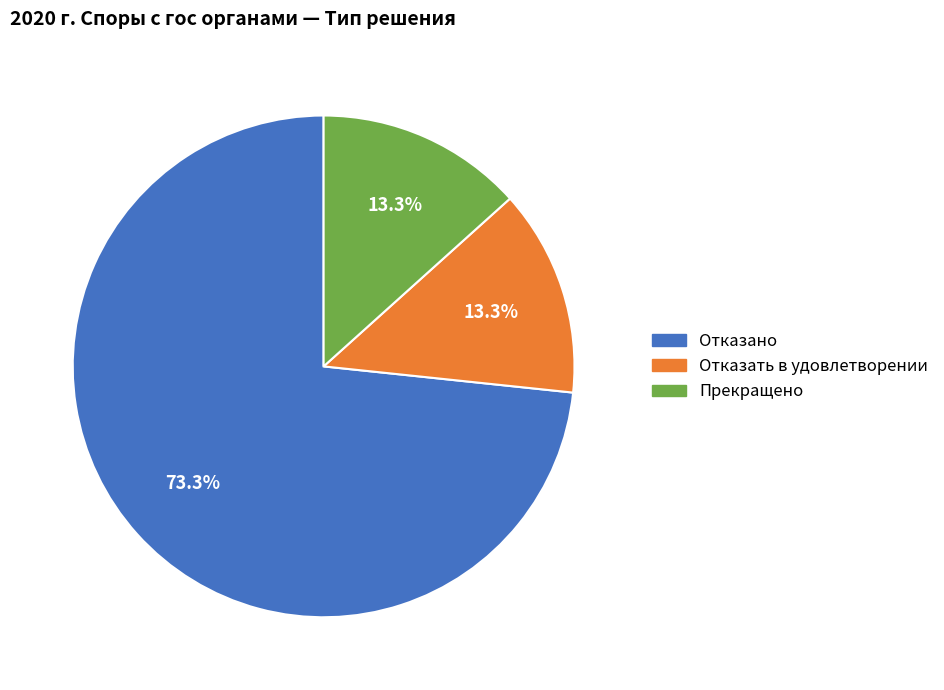

To the nearest percent, what percentage of the pie is Отказано?

73%